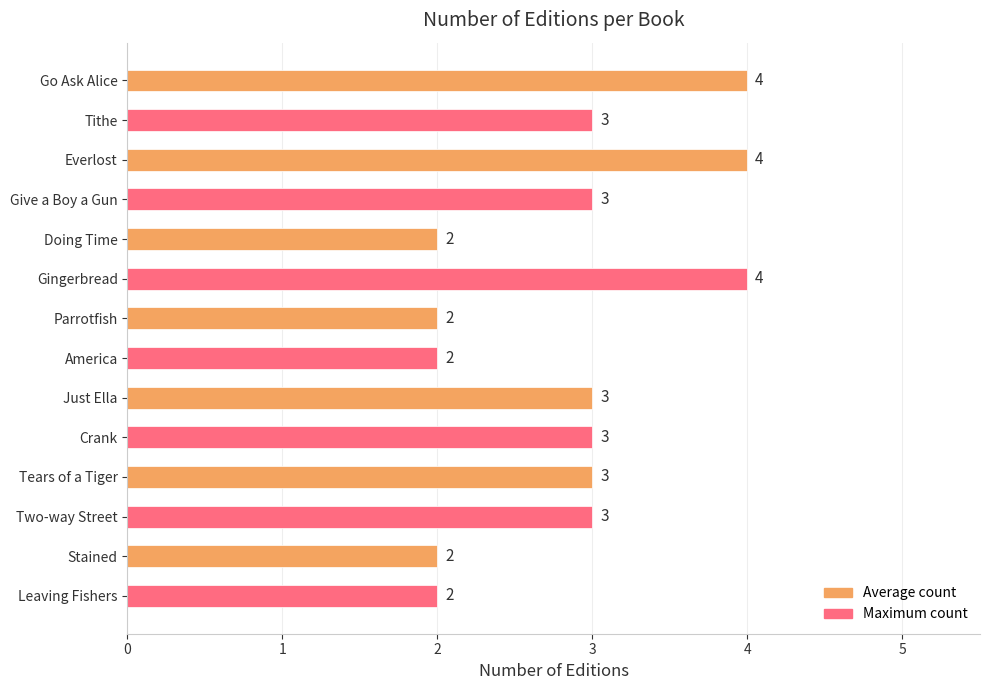

What position from the top is Gingerbread?

6